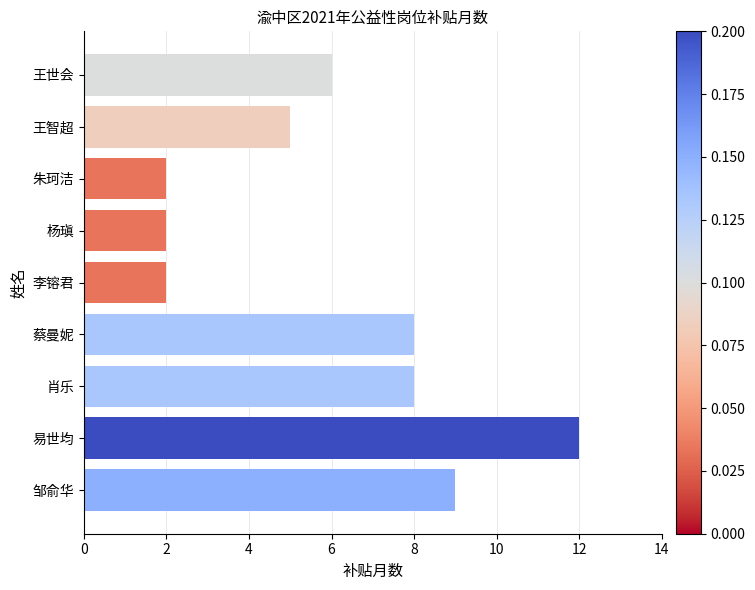

What is the change in value from 蔡曼妮 to 杨瑱?

-6